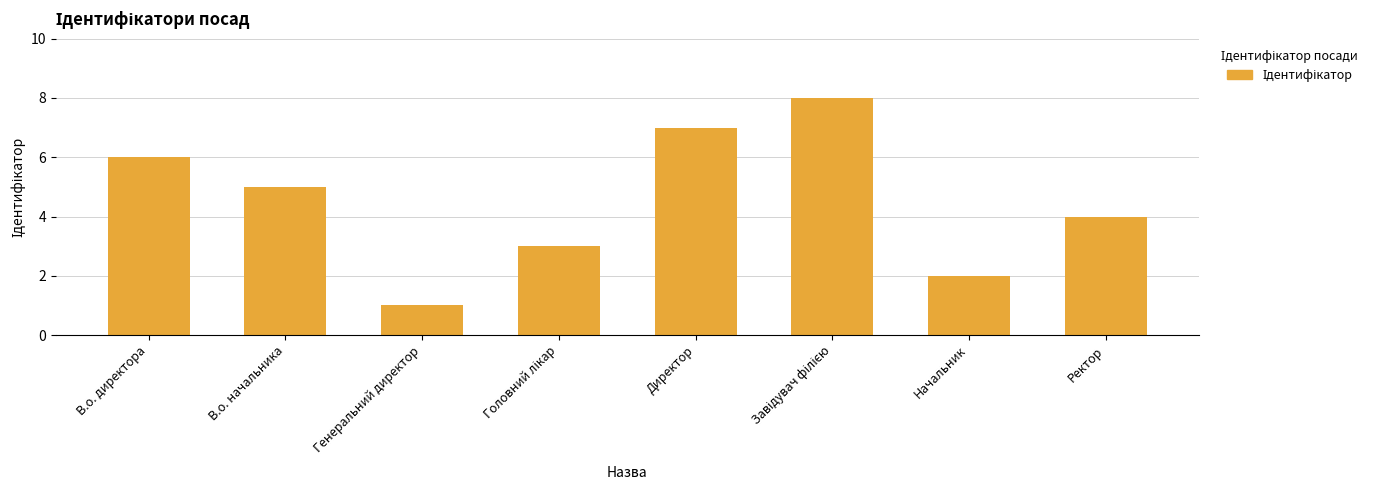

True or false: the data shows 1 at Начальник.

False